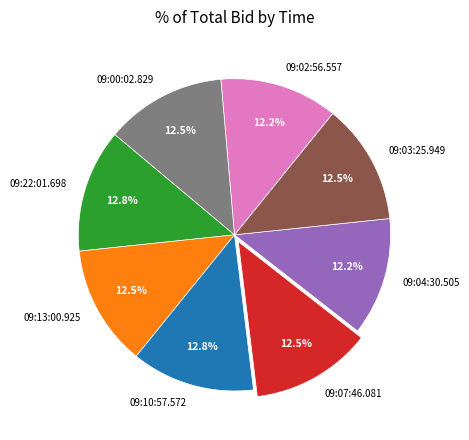

Is the sum of 09:13:00.925 and 09:00:02.829 greater than half?

No